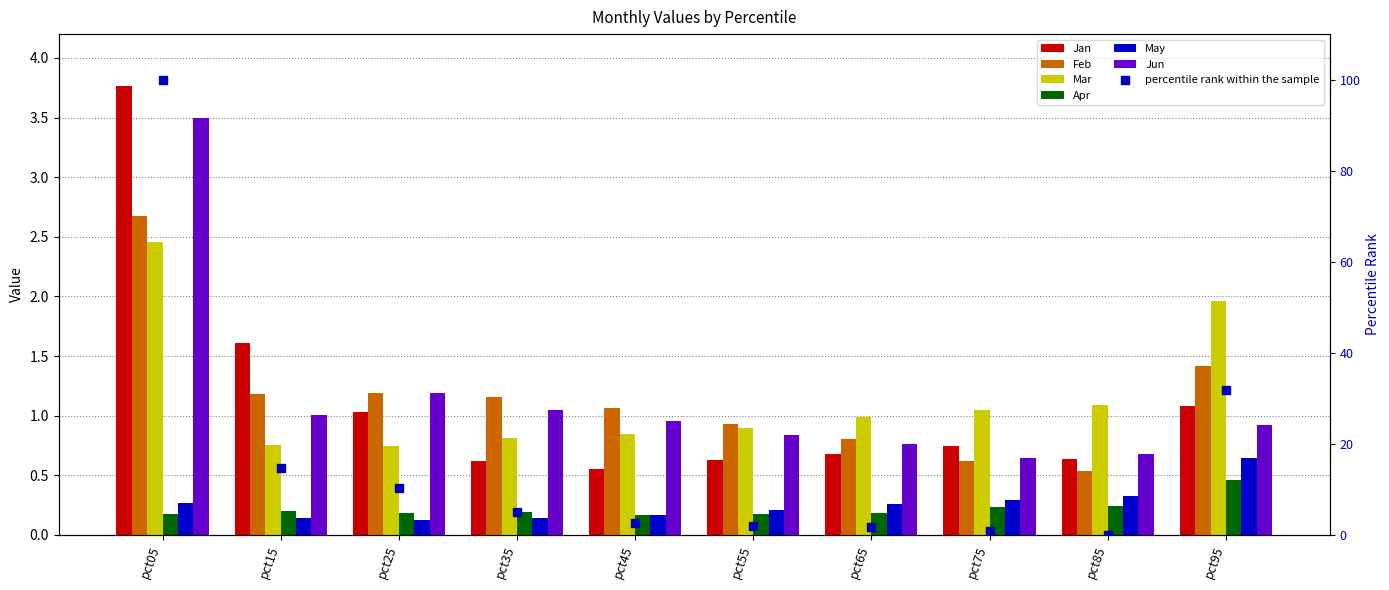

At which category is the sum across all series the highest?

pct05